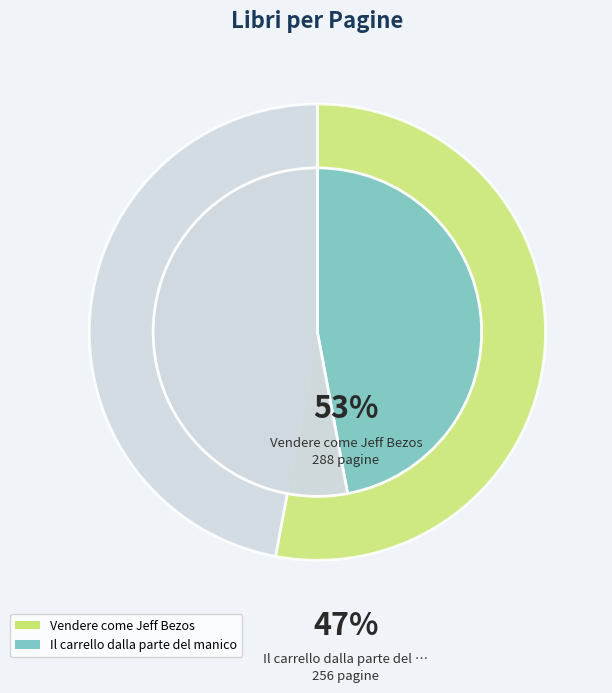

How many slices are in this pie chart?

2